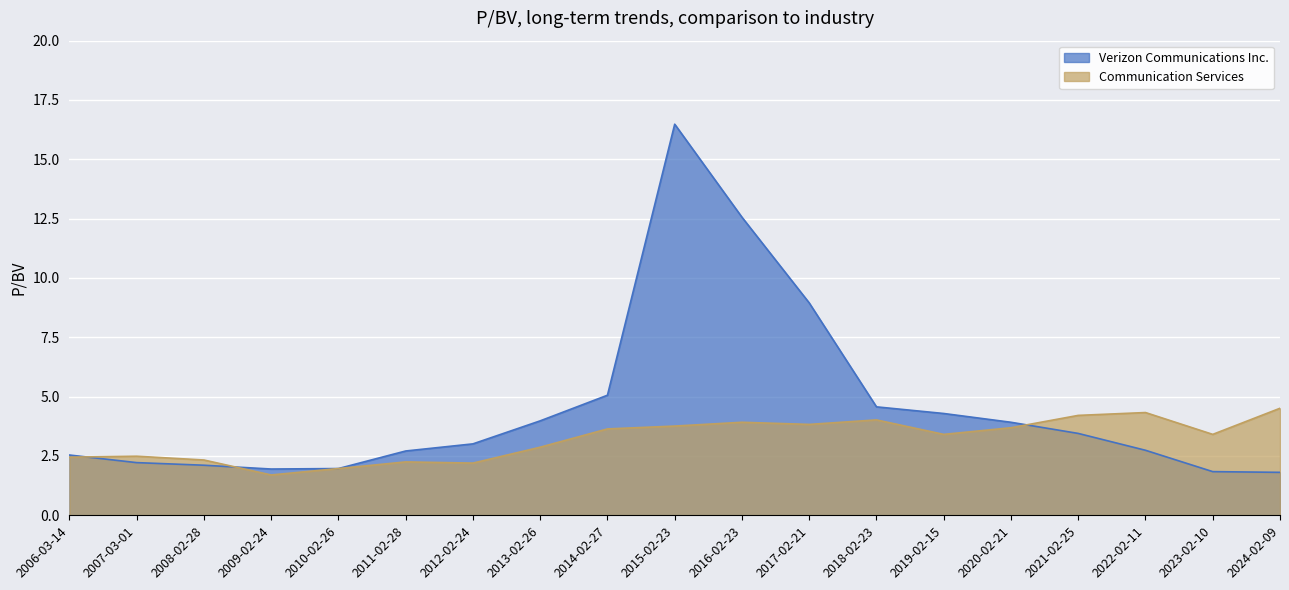

The Communication Services series shows 3.6 at 2014-02-27. True or false?

True